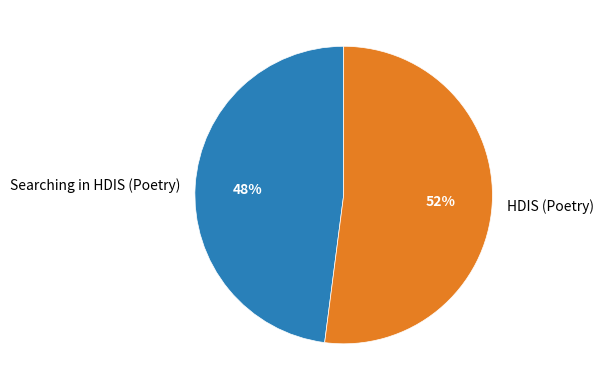

What percentage is the HDIS (Poetry) slice, to the nearest percent?

52%